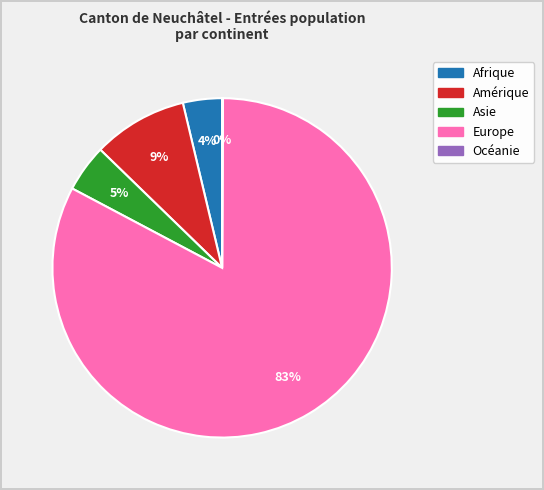

Between Europe and Amérique, which is larger?

Europe